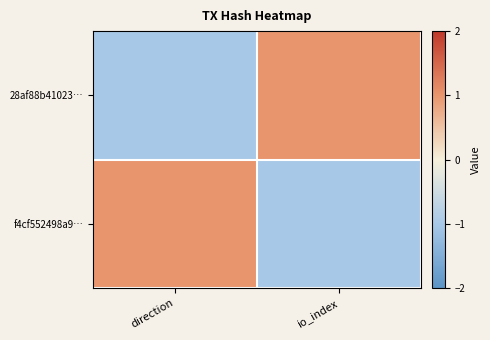

How many distinct data groups are displayed?

2